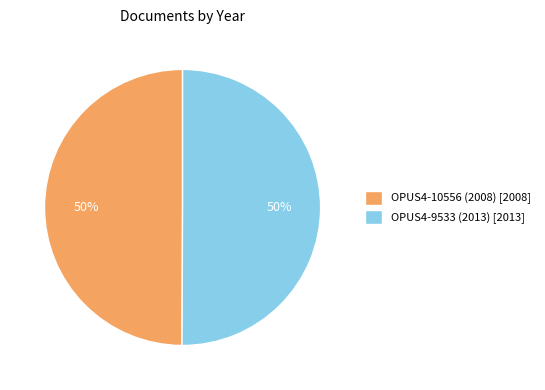

To the nearest percent, what is the average slice percentage?

50%